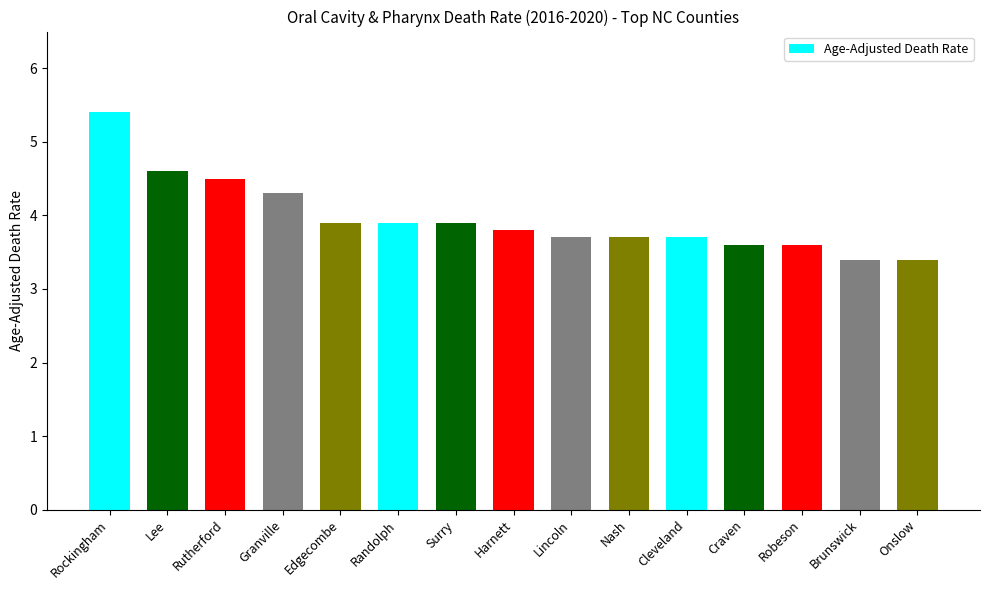

At which category does the chart reach its peak across all series?

Rockingham